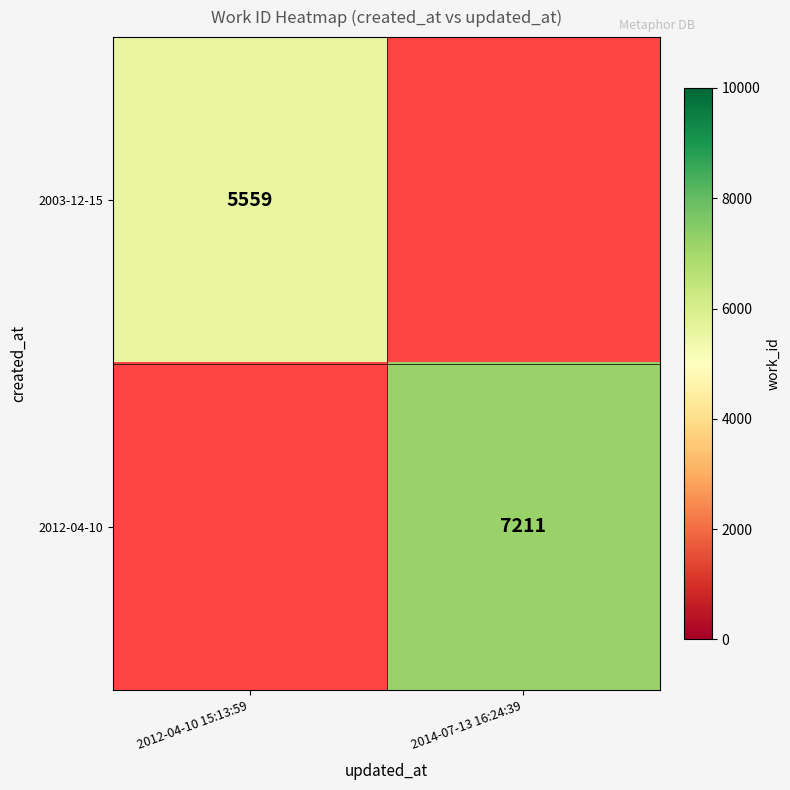

How many series are shown in this chart?

2